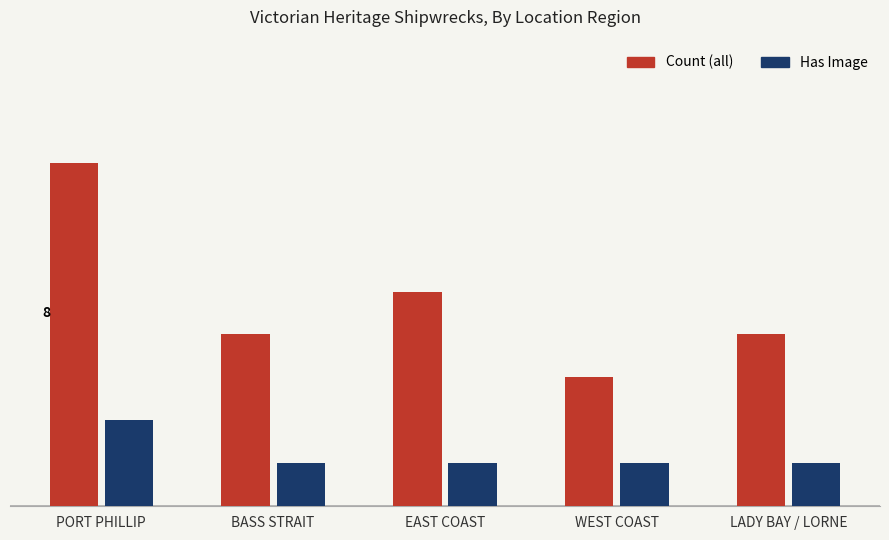

What is the label of the 2nd bar from the left?

BASS STRAIT